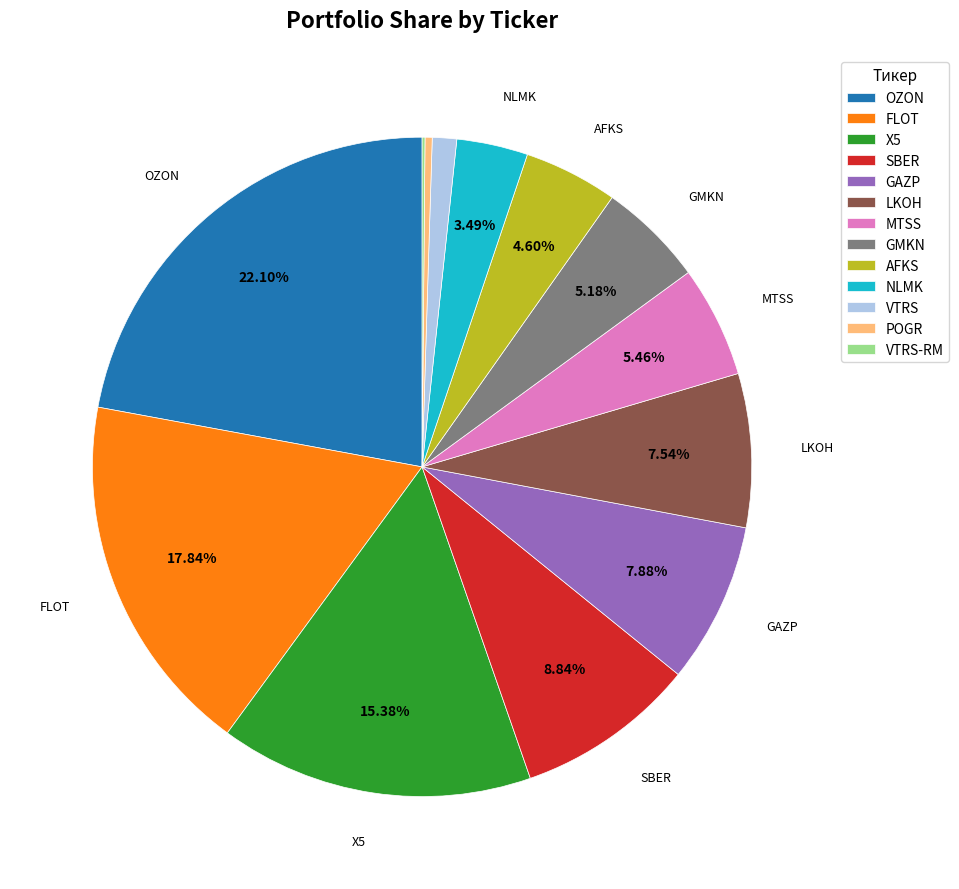

To the nearest percent, what is the difference between the largest and smallest slice percentages?

22%